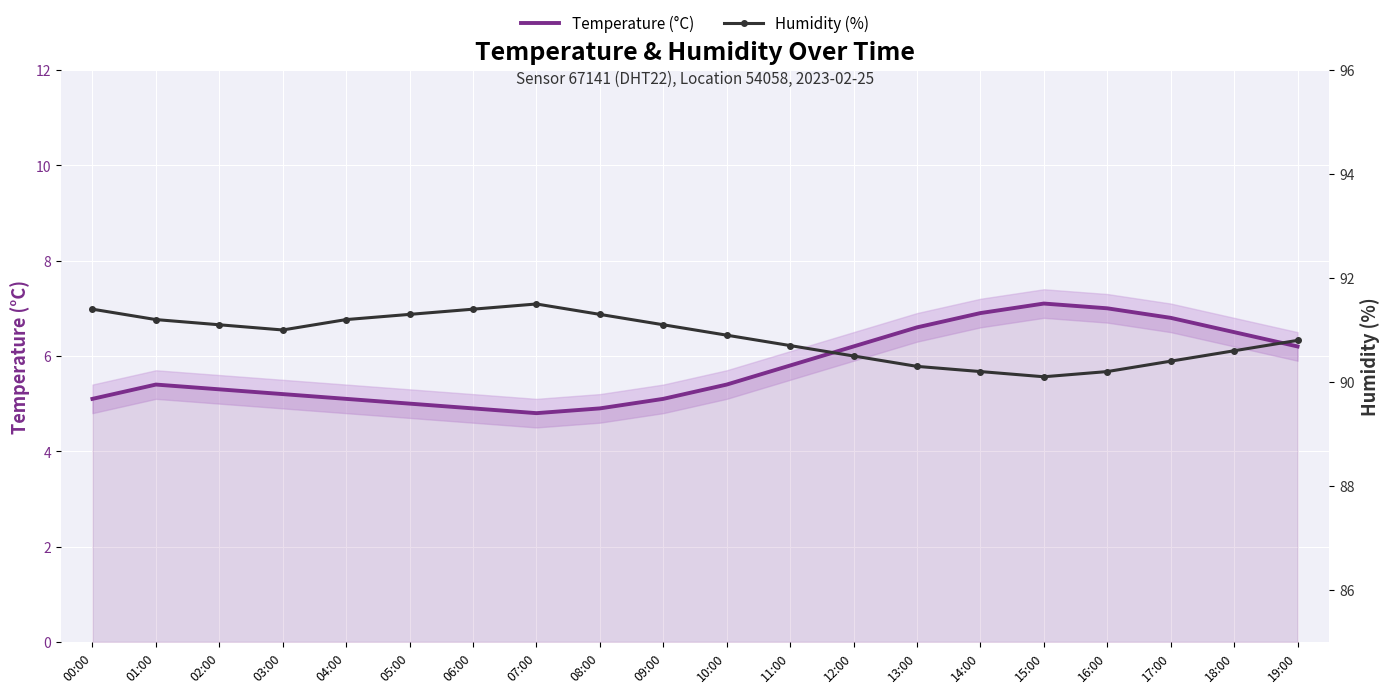

The value of Humidity (%) at 01:00 is 91.2. True or false?

True